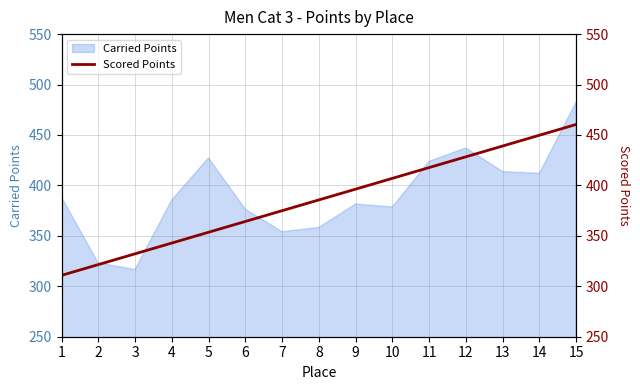

Is it true that Carried Points equals 176.7 at 7?

False